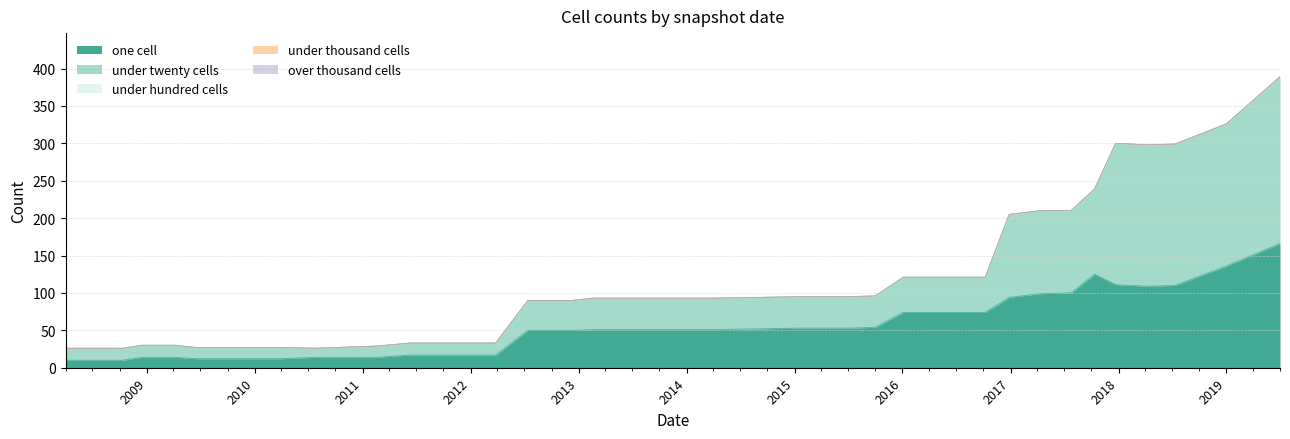

Where is the first local minimum for under_twenty_cells?

2010-07-26